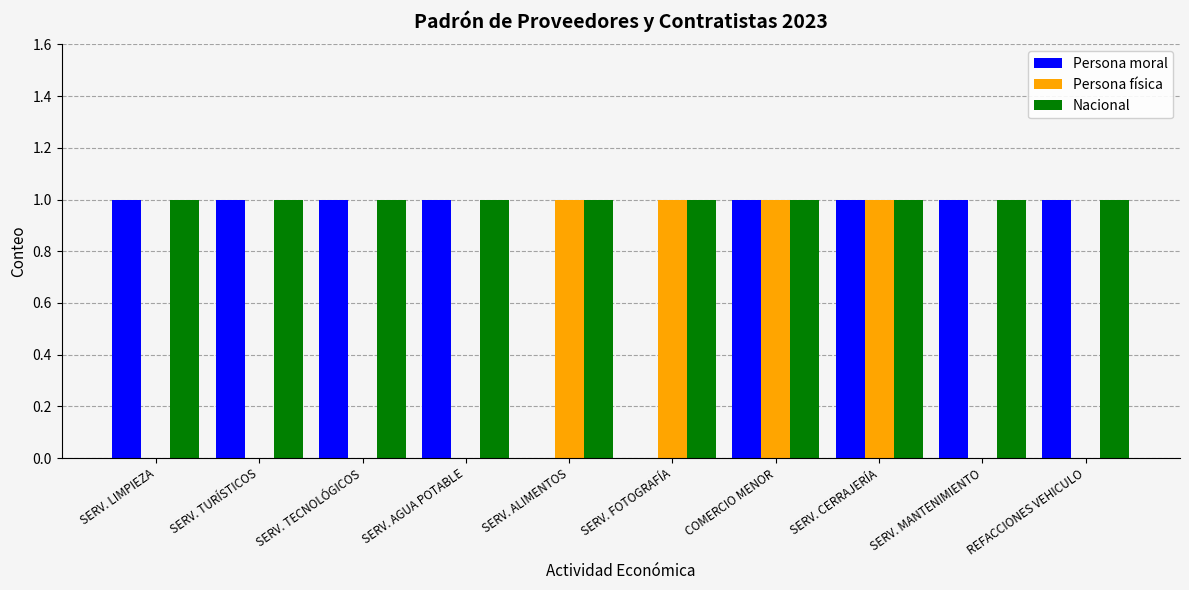

What is the sum of all Nacional values?

10